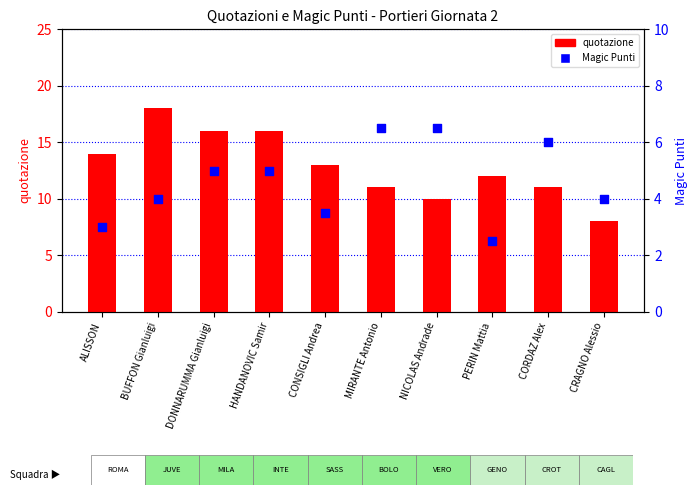

Is the value of quotazione at CONSIGLI Andrea greater than the value of Magic Punti at CONSIGLI Andrea?

Yes